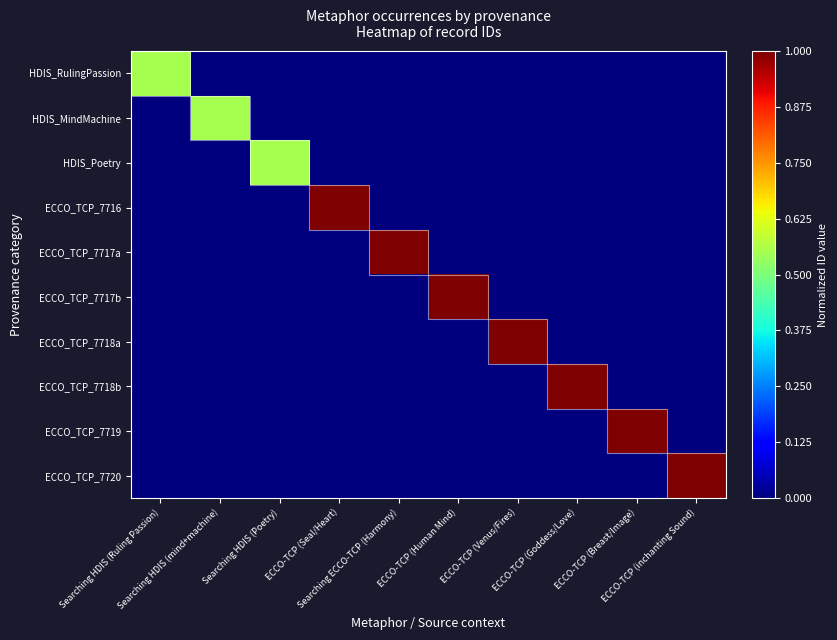

Between Searching HDIS (Poetry) and Searching HDIS (Ruling Passion), which is larger?

Searching HDIS (Ruling Passion)